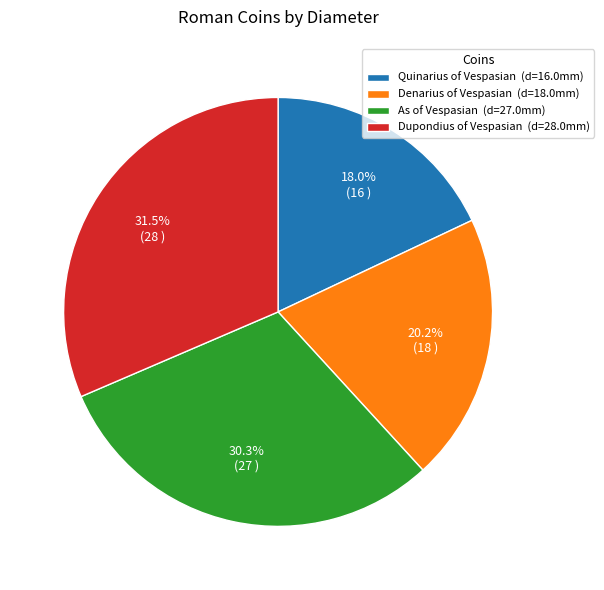

Which slice is the largest?

Dupondius of Vespasian